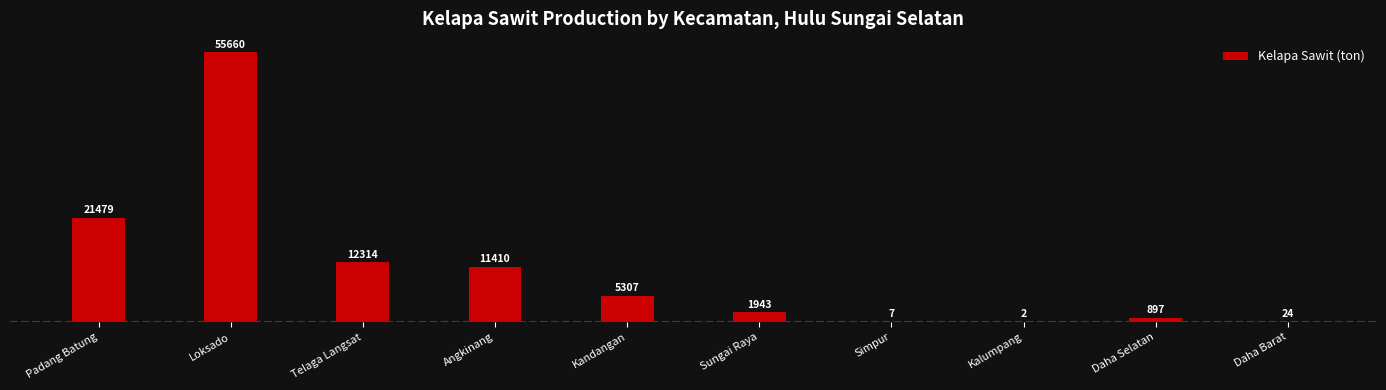

Which category has the highest value across all series?

Loksado